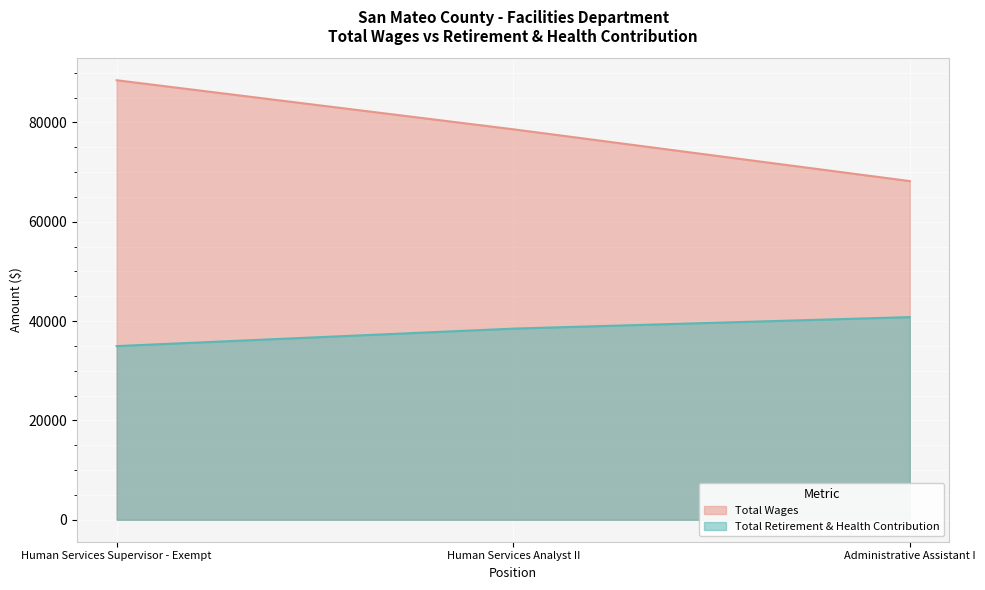

How many data points does each series have?

3